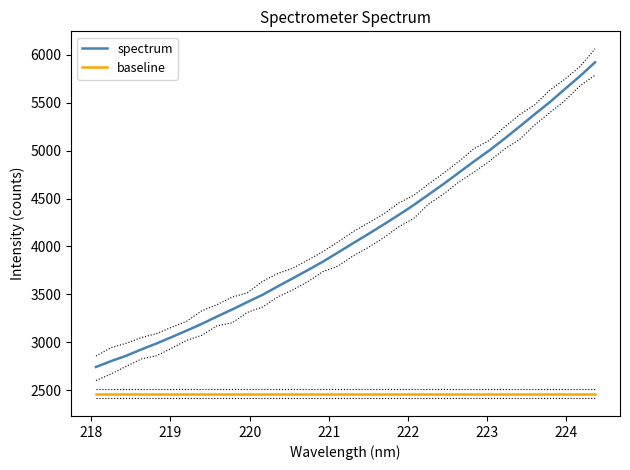

True or false: baseline has more than 1 points higher than both neighbors.

False